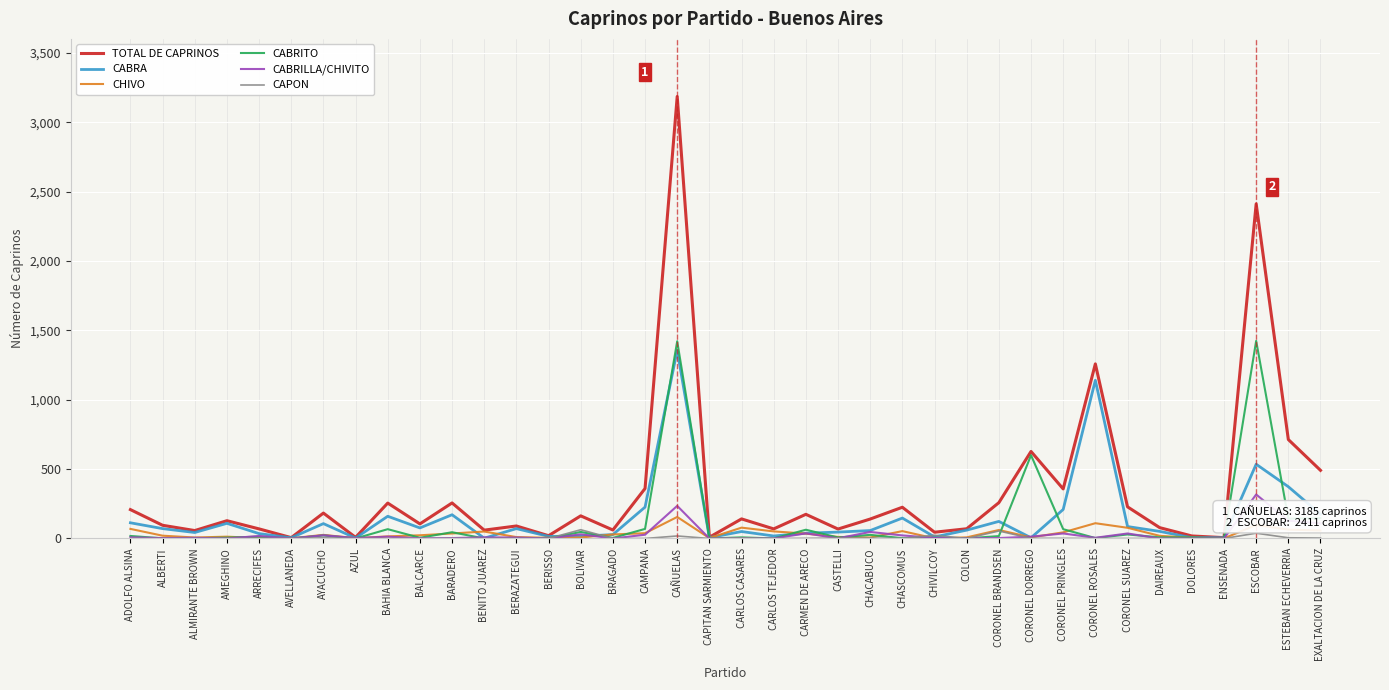

True or false: CAPON has a value of 0 at AZUL.

True